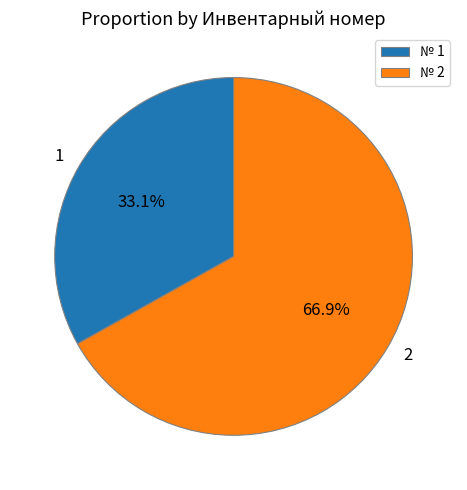

To the nearest percent, what is the combined percentage of 1 and 2?

100%